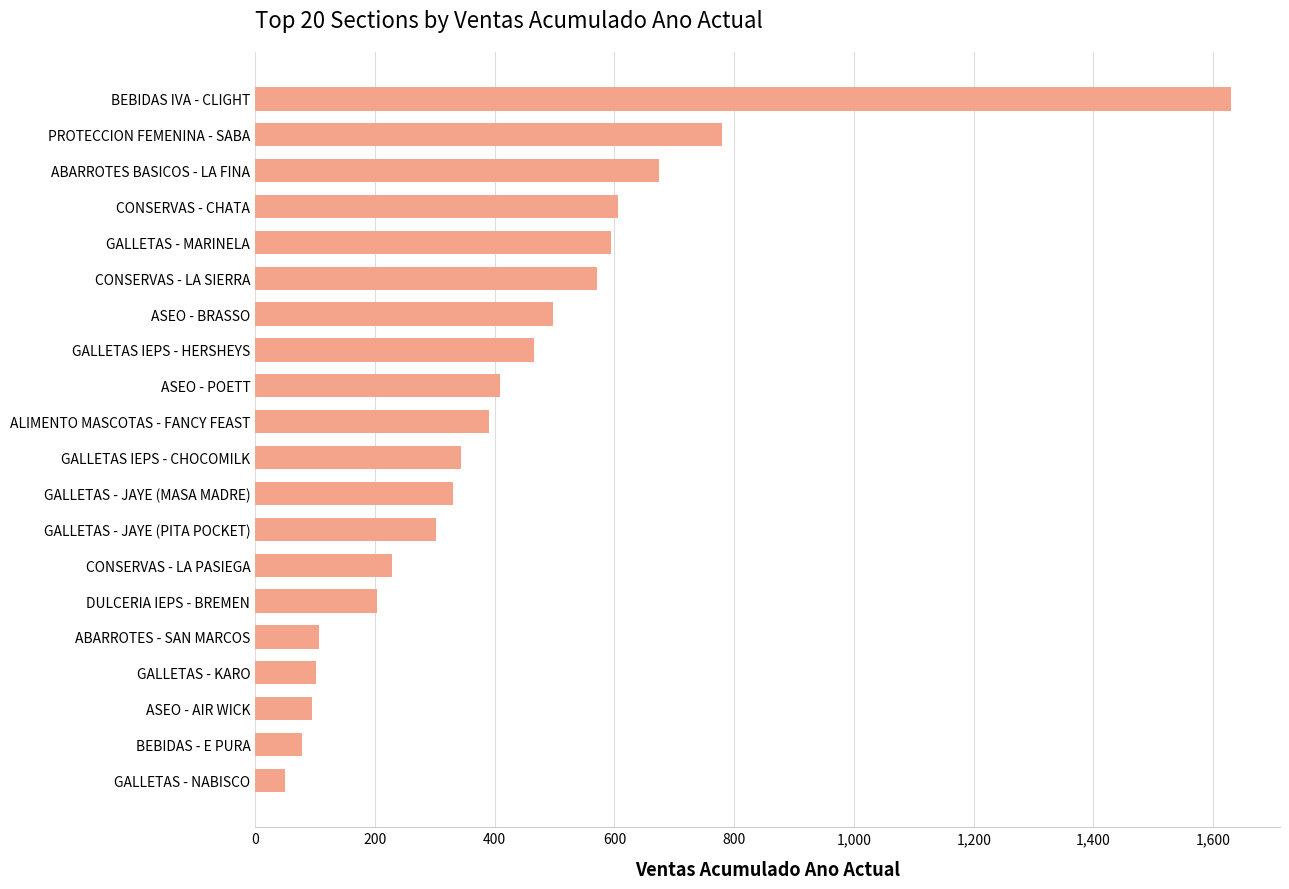

How many data points are less than 391?

10